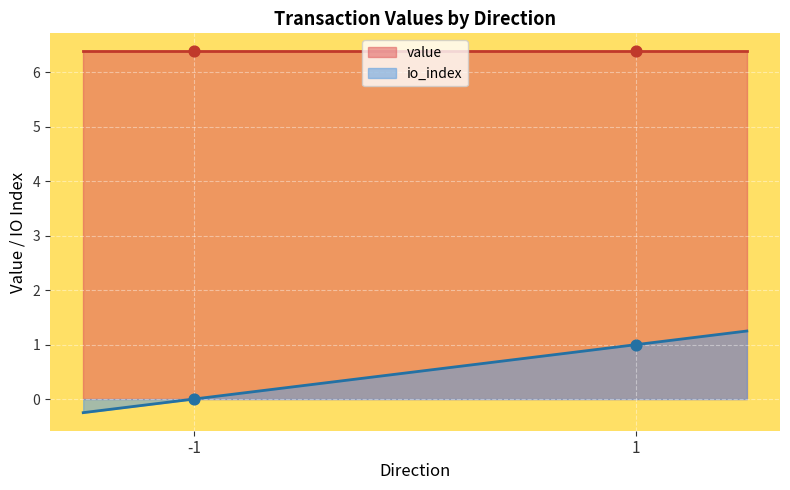

Which series reaches the minimum Y coordinate?

io_index